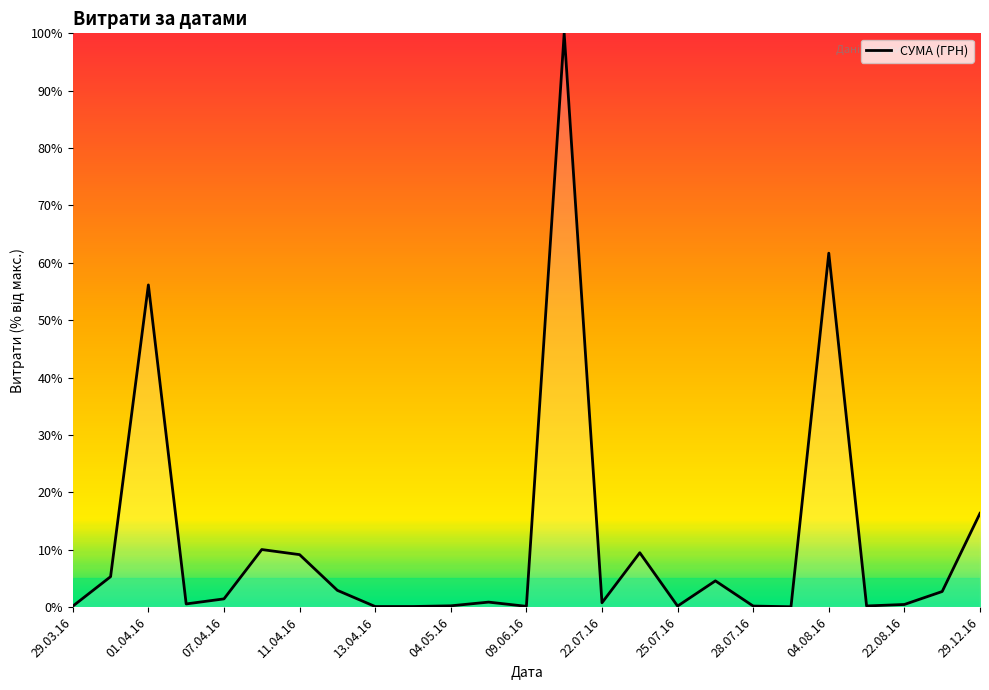

What is the difference between the maximum and minimum values?

99.9